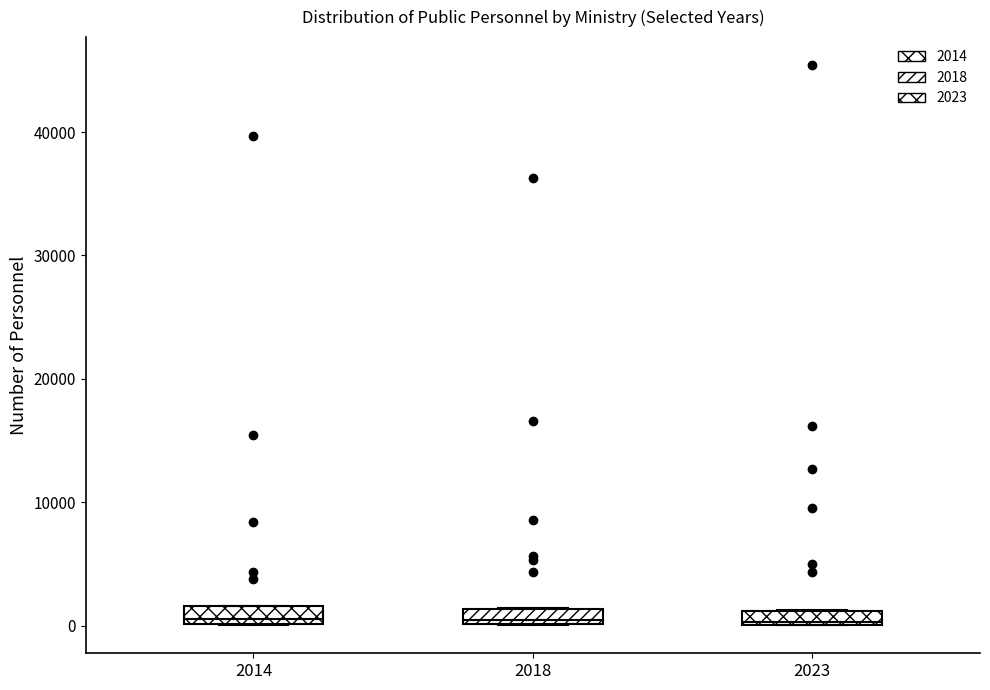

Where is the upper edge of the box at x = 2023 on the y-axis? The values are not printed on the chart, so give them approximately, as read against the axis.

1000